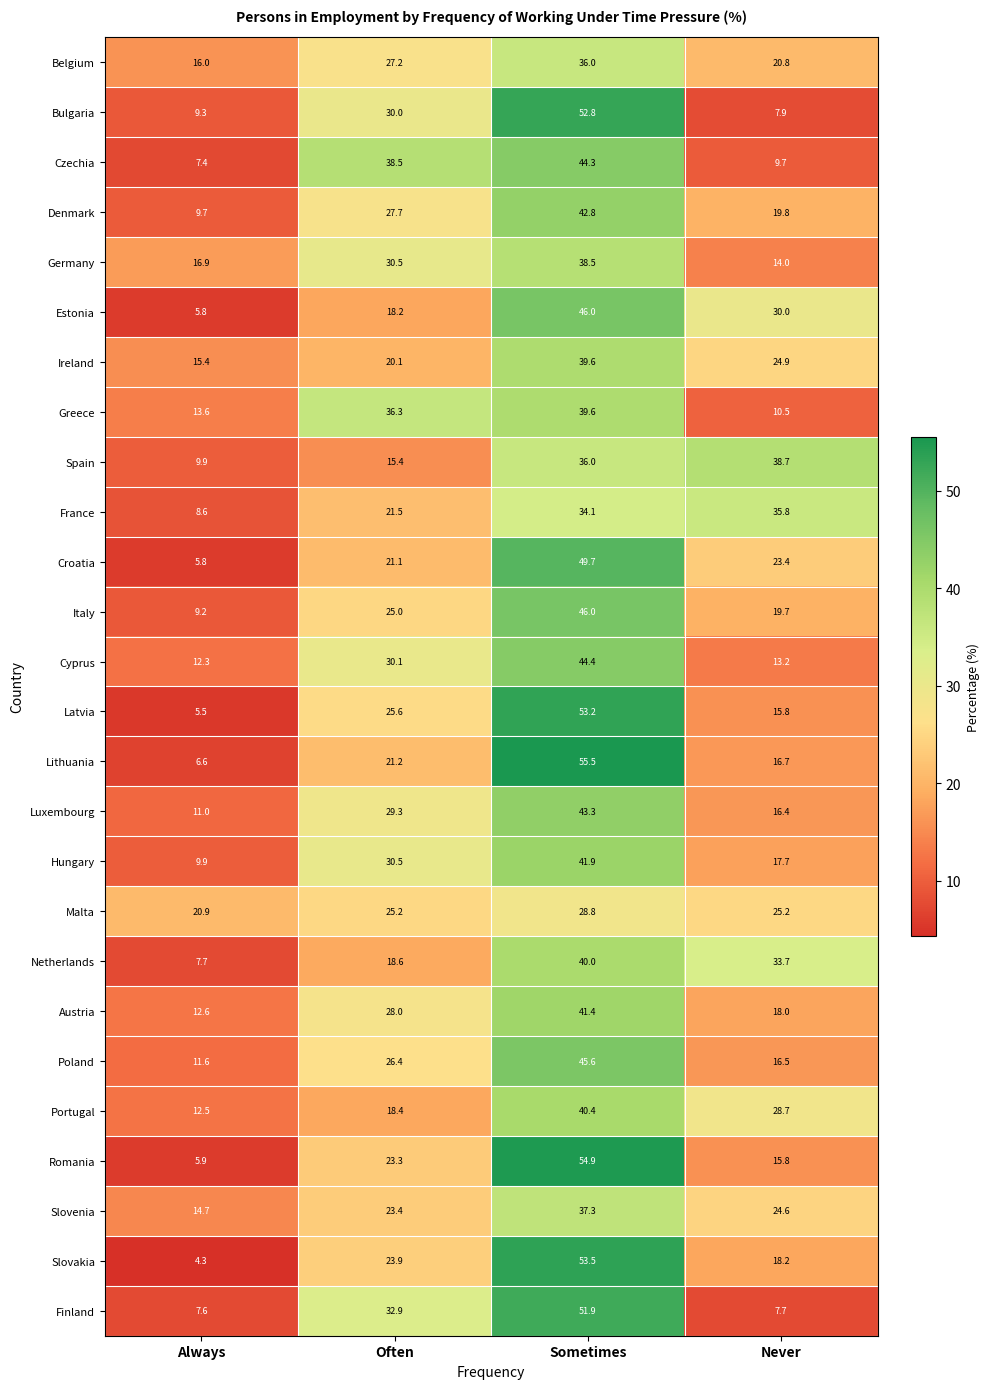

List the labels in order of Estonia value, smallest first.

Always, Often, Never, Sometimes